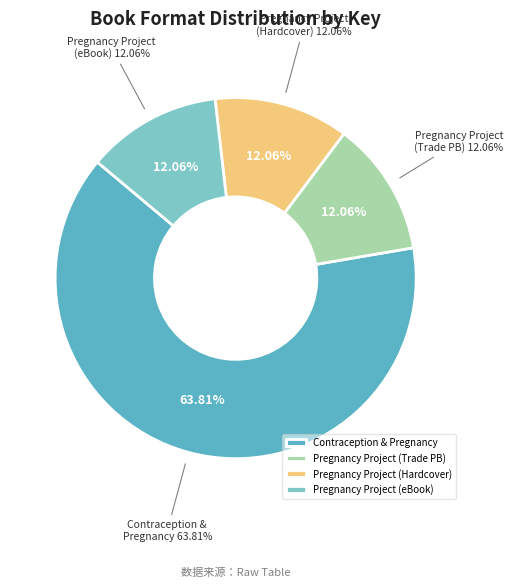

Which category has the biggest portion of the pie?

Contraception & Pregnancy